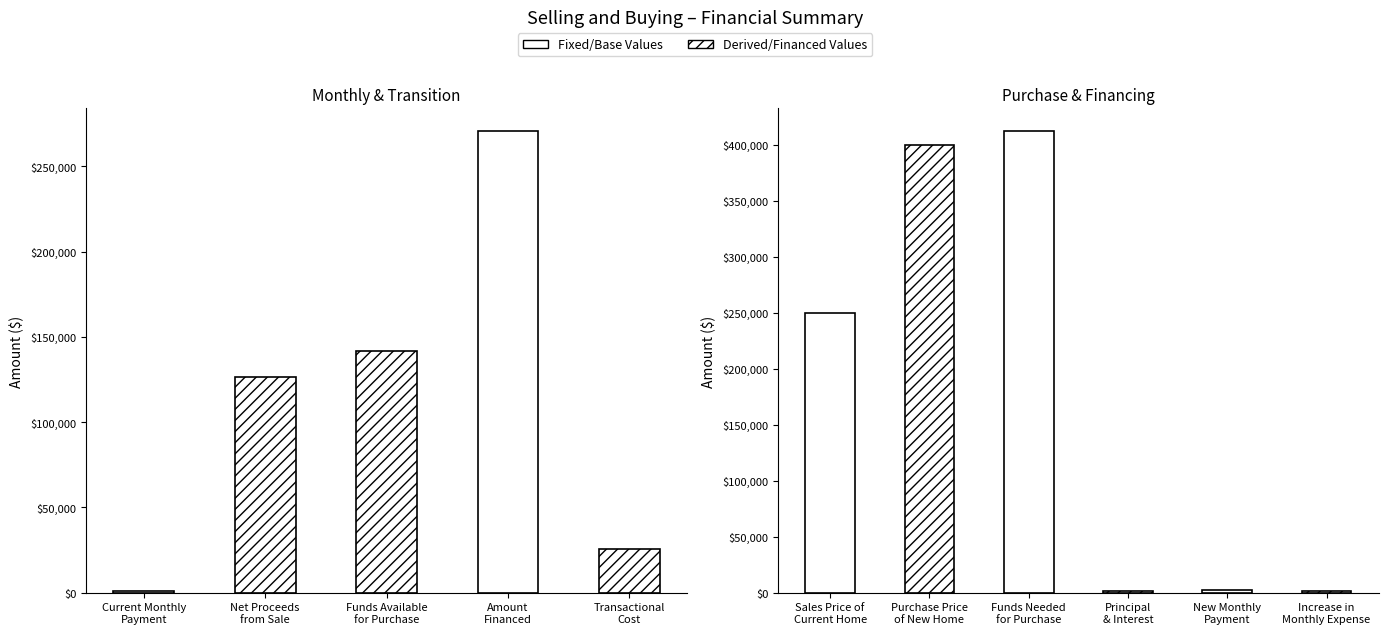

Rank the categories by value from highest to lowest.

Funds Needed for Purchase, Purchase Price of New Home, Amount Financed, Sales Price of Current Home, Funds Available for Purchase, Net Proceeds from Sale, Transactional Cost, New Monthly Payment, Principal & Interest, Increase in Monthly Expense, Current Monthly Payment